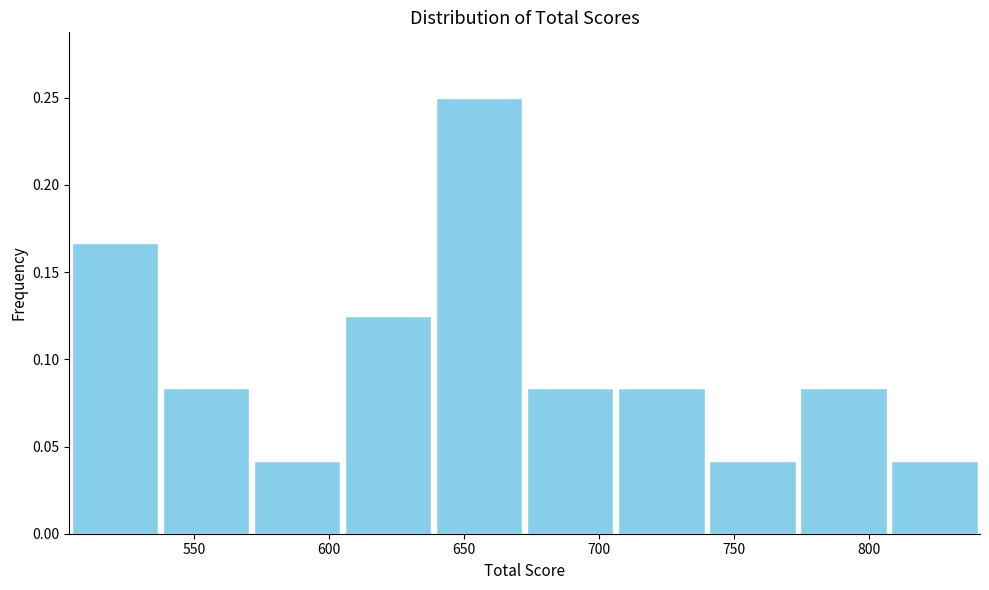

Reading left to right, transcribe this chart: for each bar, give the range it covers on the x-axis and its height. Neither the bar edges nor the heights are printed on the chart, so give them approximately, as read against the axes.

505 to 540: 0.165
540 to 570: 0.085
570 to 605: 0.040
605 to 640: 0.125
640 to 670: 0.250
670 to 705: 0.085
705 to 740: 0.085
740 to 775: 0.040
775 to 805: 0.085
805 to 840: 0.040